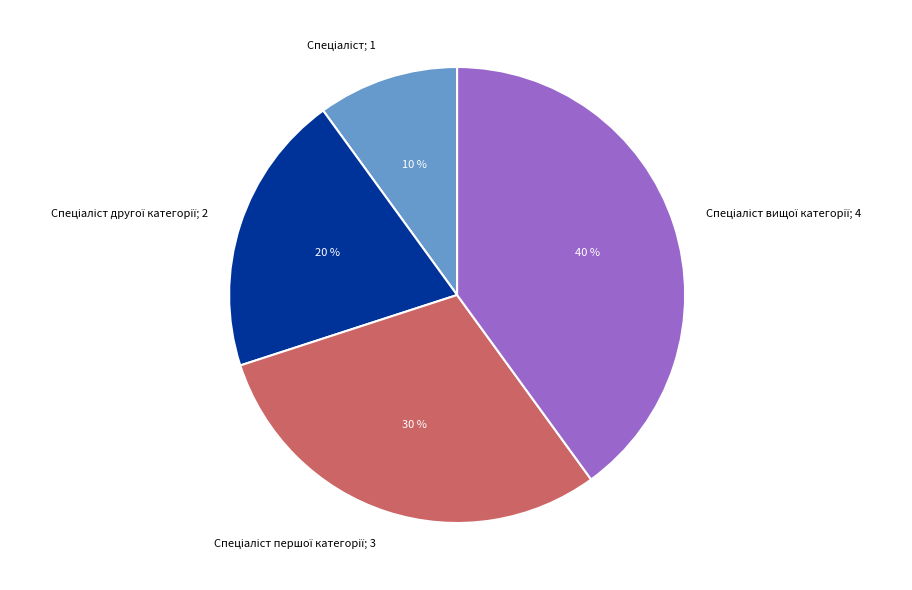

How many segments does this pie chart have?

4